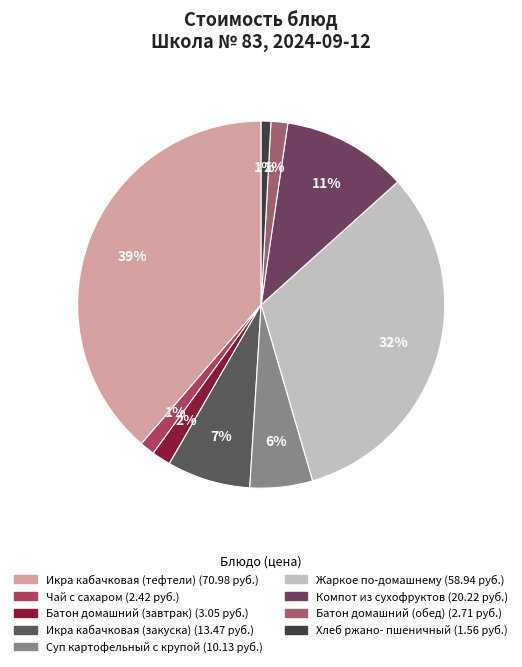

How many slices are in this pie chart?

9